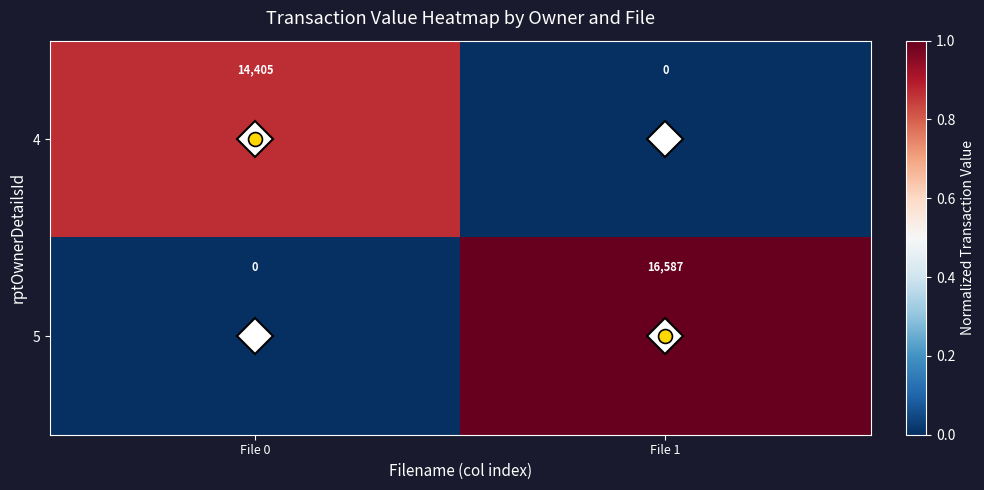

Which series has the largest range (max minus min)?

5